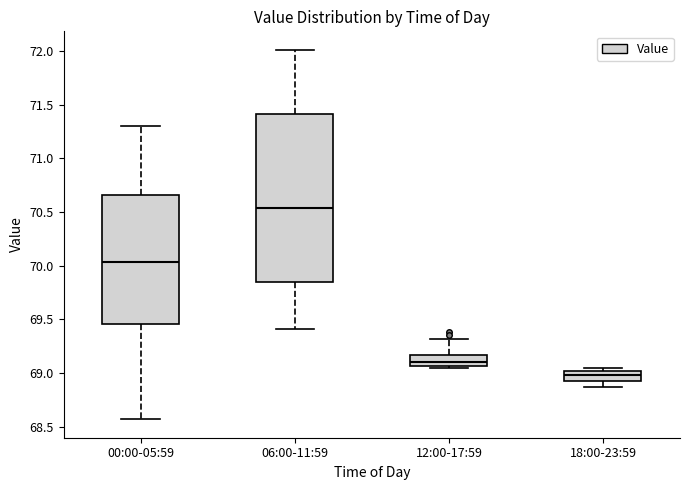

Which box is the tallest, from its lower edge to its upper edge?

06:00-11:59